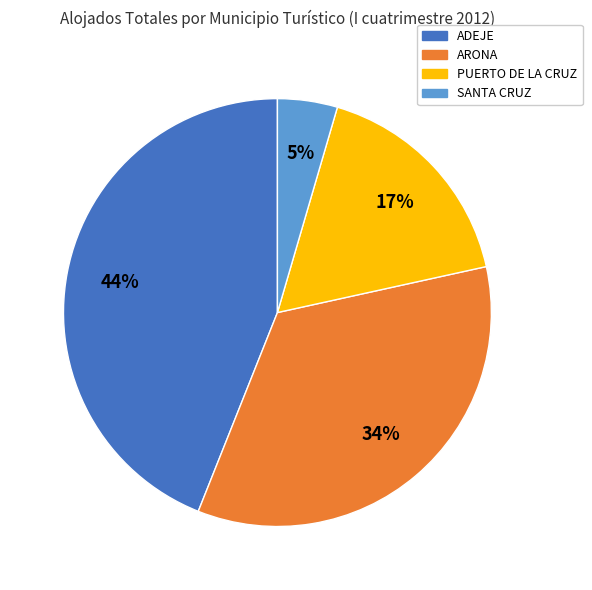

True or false: SANTA CRUZ accounts for 5% of the total.

True